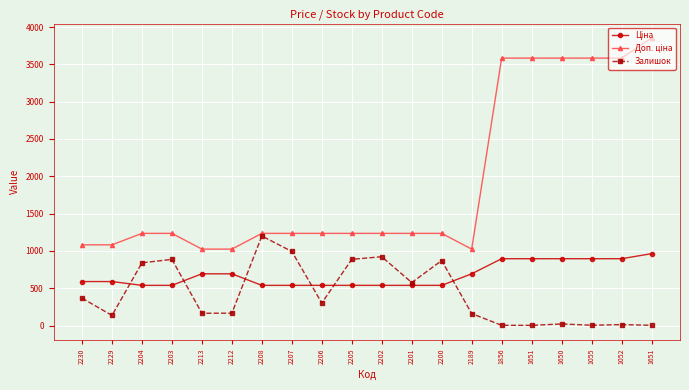

True or false: Ціна has a value of 895.9 at 1856.

True